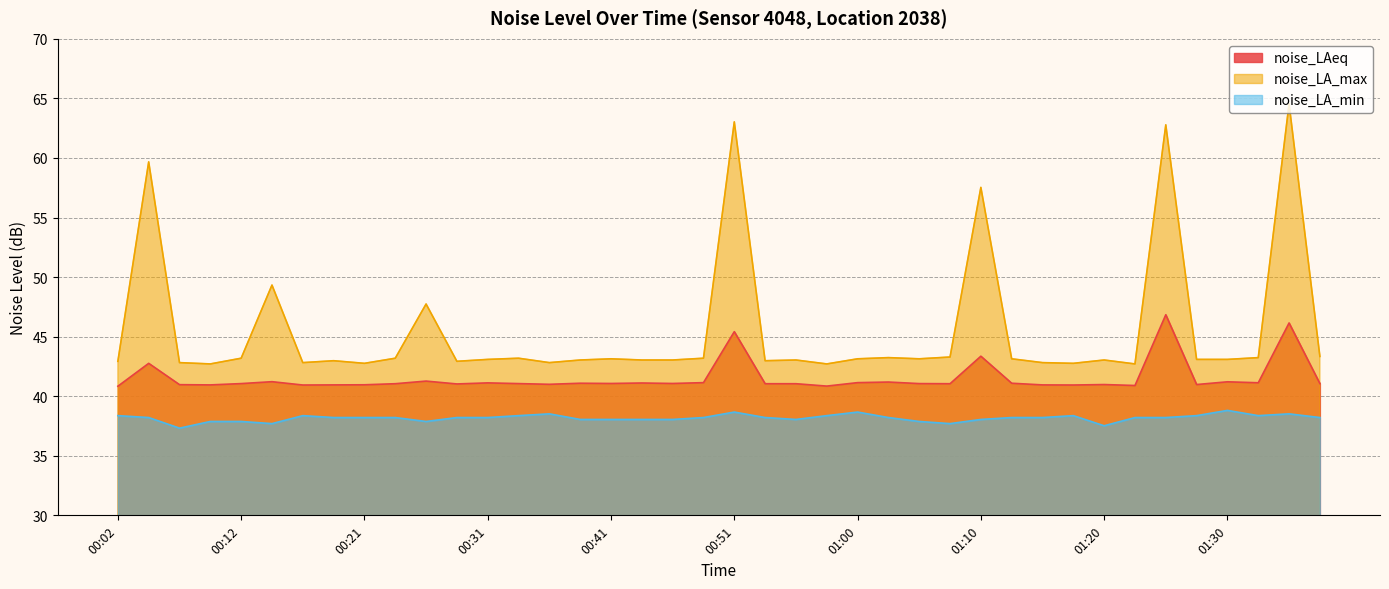

At 01:28, list the series in order from smallest to largest.

noise_LA_min, noise_LAeq, noise_LA_max